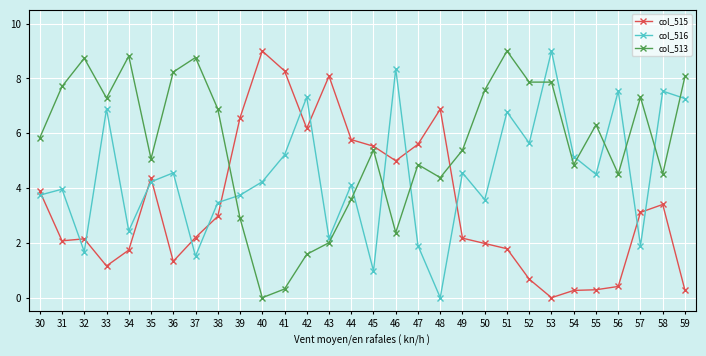

What is the sum of the col_516 values at 45 and 54?

6.1